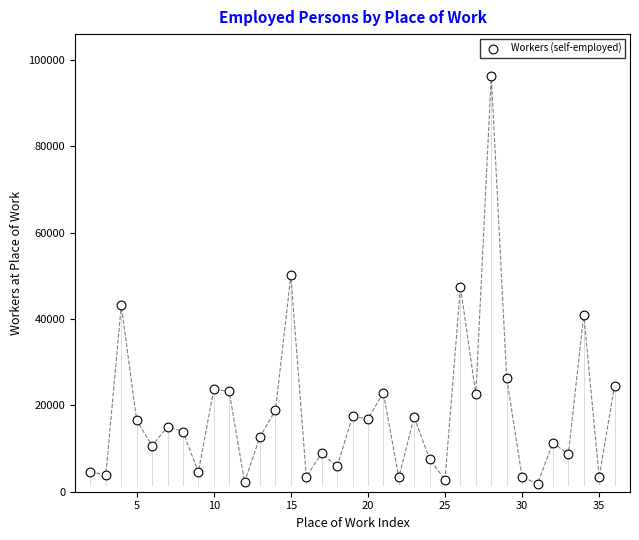

What is the range of X values (max minus min)?

34